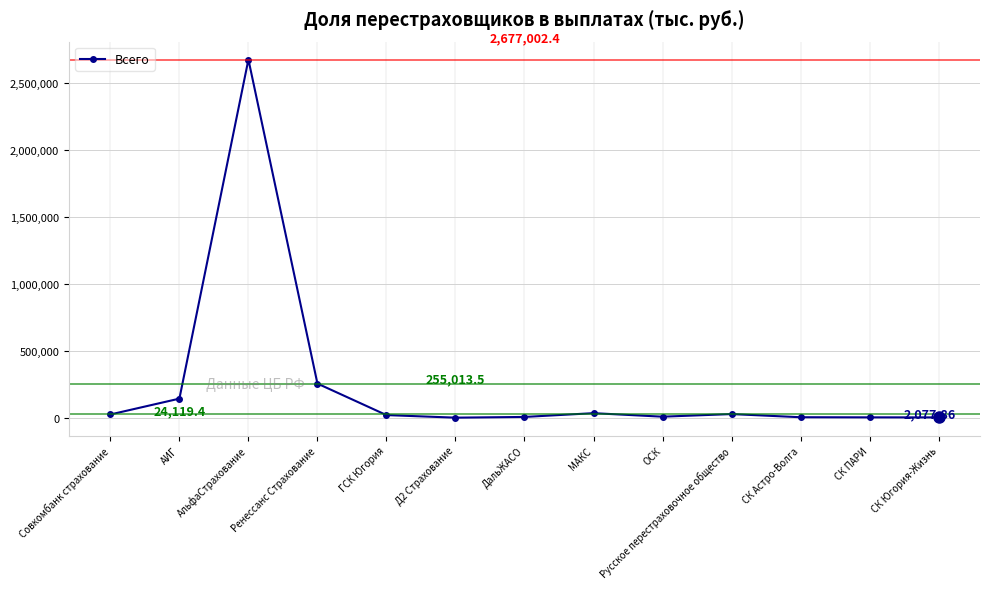

What is the sum of all values?

3199896.8